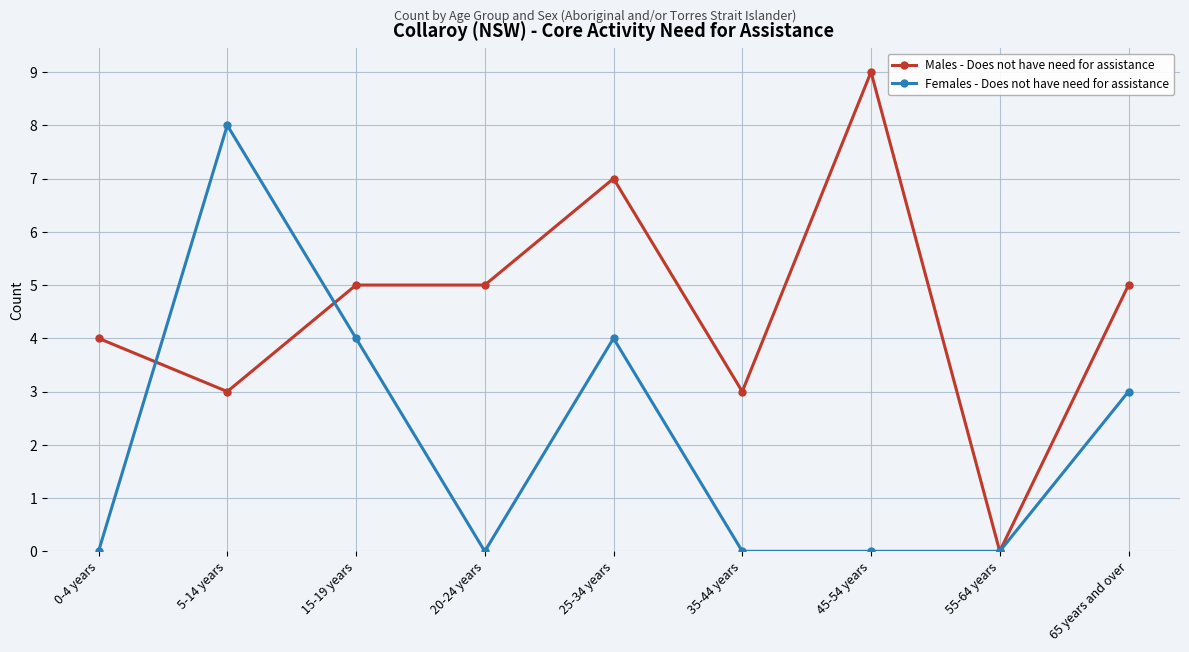

The Females - Does not have need for assistance series shows 3 at 5-14 years. True or false?

False